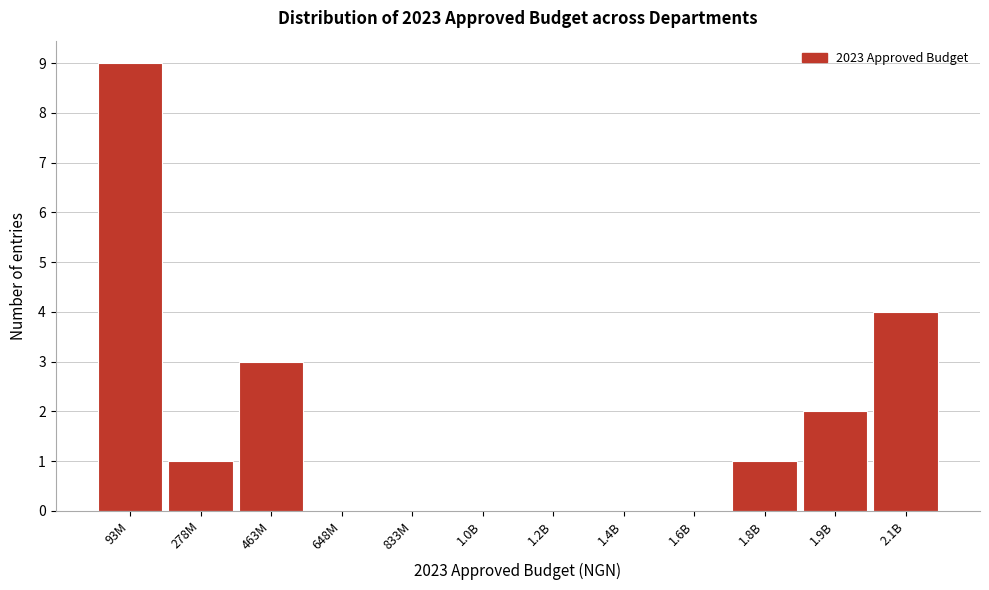

Reading left to right, transcribe all the data shown in this chart.

93M=9	278M=1	463M=3	648M=0	833M=0	1.0B=0	1.2B=0	1.4B=0	1.6B=0	1.8B=1	1.9B=2	2.1B=4